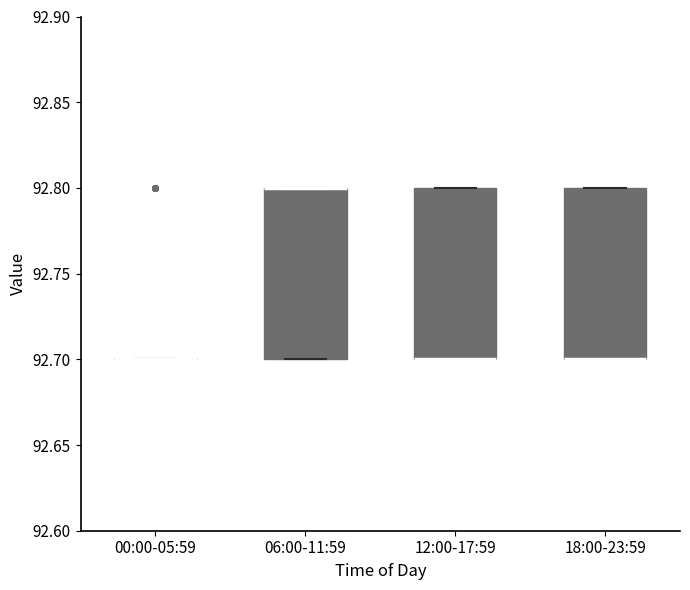

Reading left to right, read every box against the y-axis: the position of its median line, the range the box covers, and the ends of its whiskers. The values are not printed on the chart, so give them approximately, as read against the axis.

00:00-05:59: box collapsed to a line at 92.7, whiskers 92.7 to 92.7
06:00-11:59: median 92.8 (drawn on the box's upper edge), box 92.7 to 92.8, whiskers 92.7 to 92.8
12:00-17:59: median 92.7 (drawn on the box's lower edge), box 92.7 to 92.8, whiskers 92.7 to 92.8
18:00-23:59: median 92.7 (drawn on the box's lower edge), box 92.7 to 92.8, whiskers 92.7 to 92.8